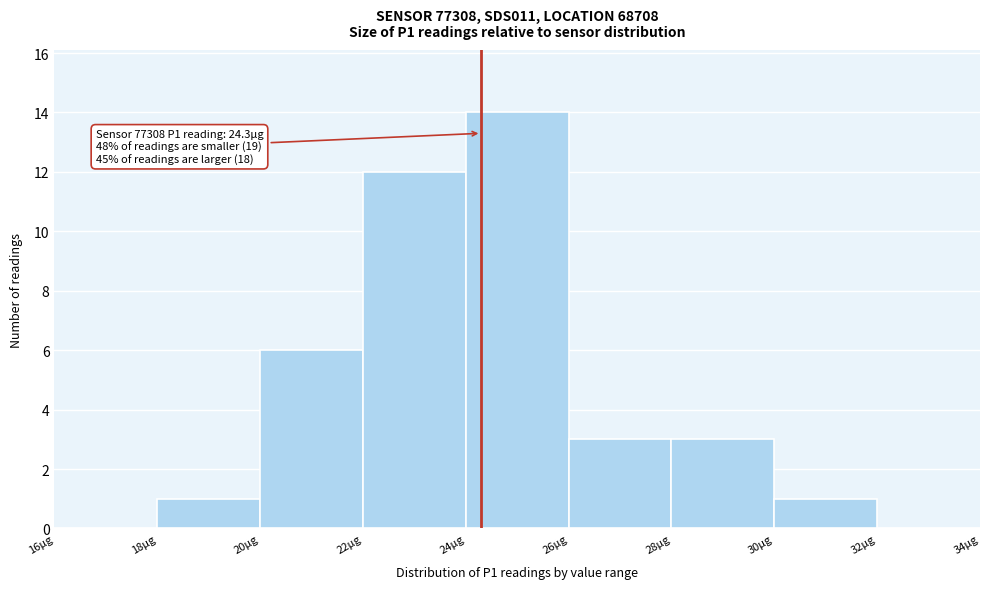

Over which range of the x-axis is the bar tallest?

24 to 26